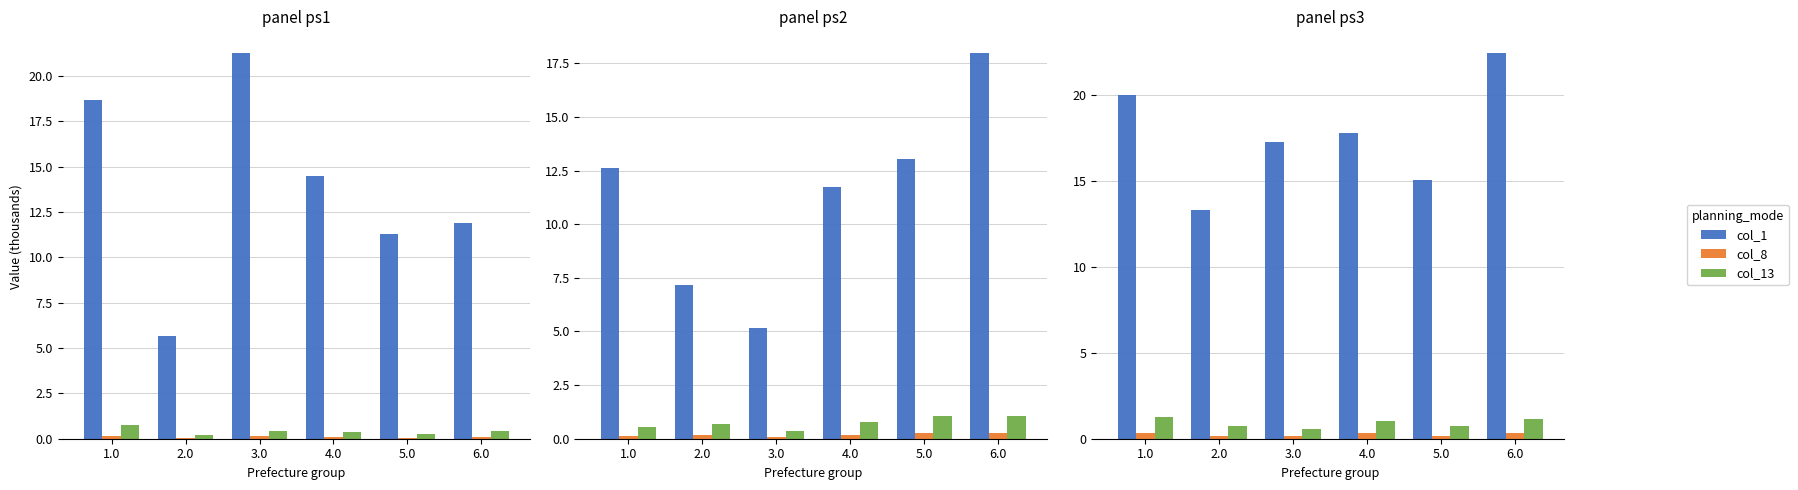

What is the difference between the maximum and minimum values in the col_8 series?

0.2